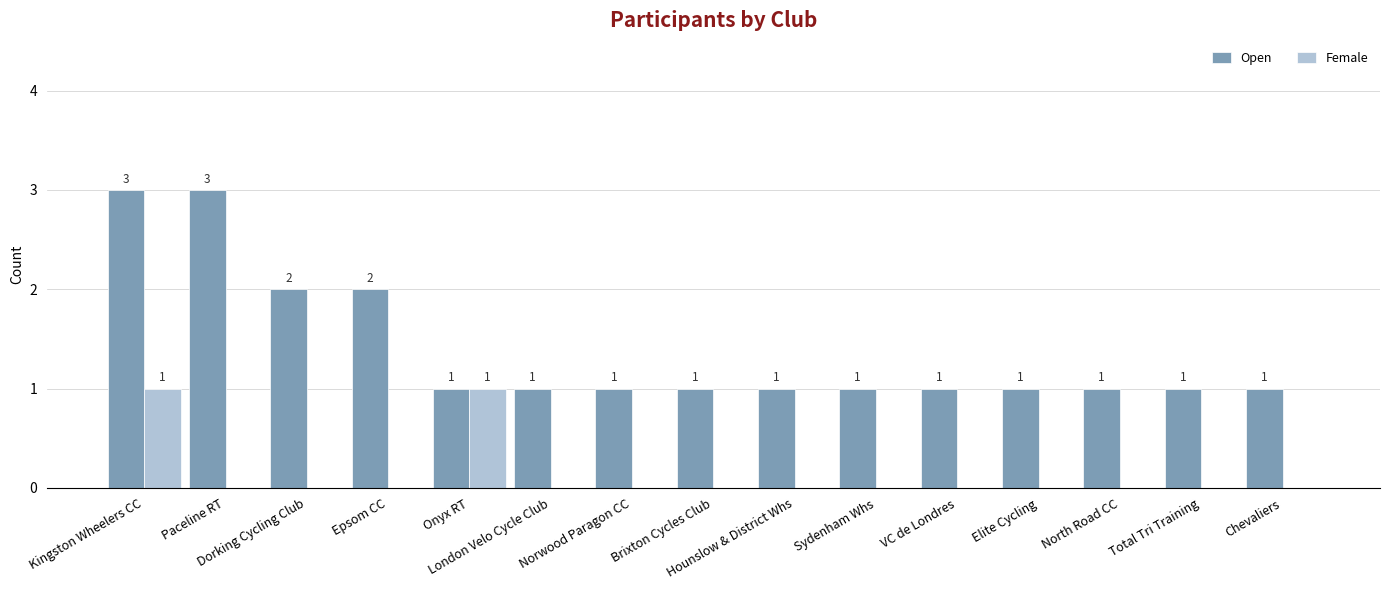

How many Open values are between 1 and 2?

13